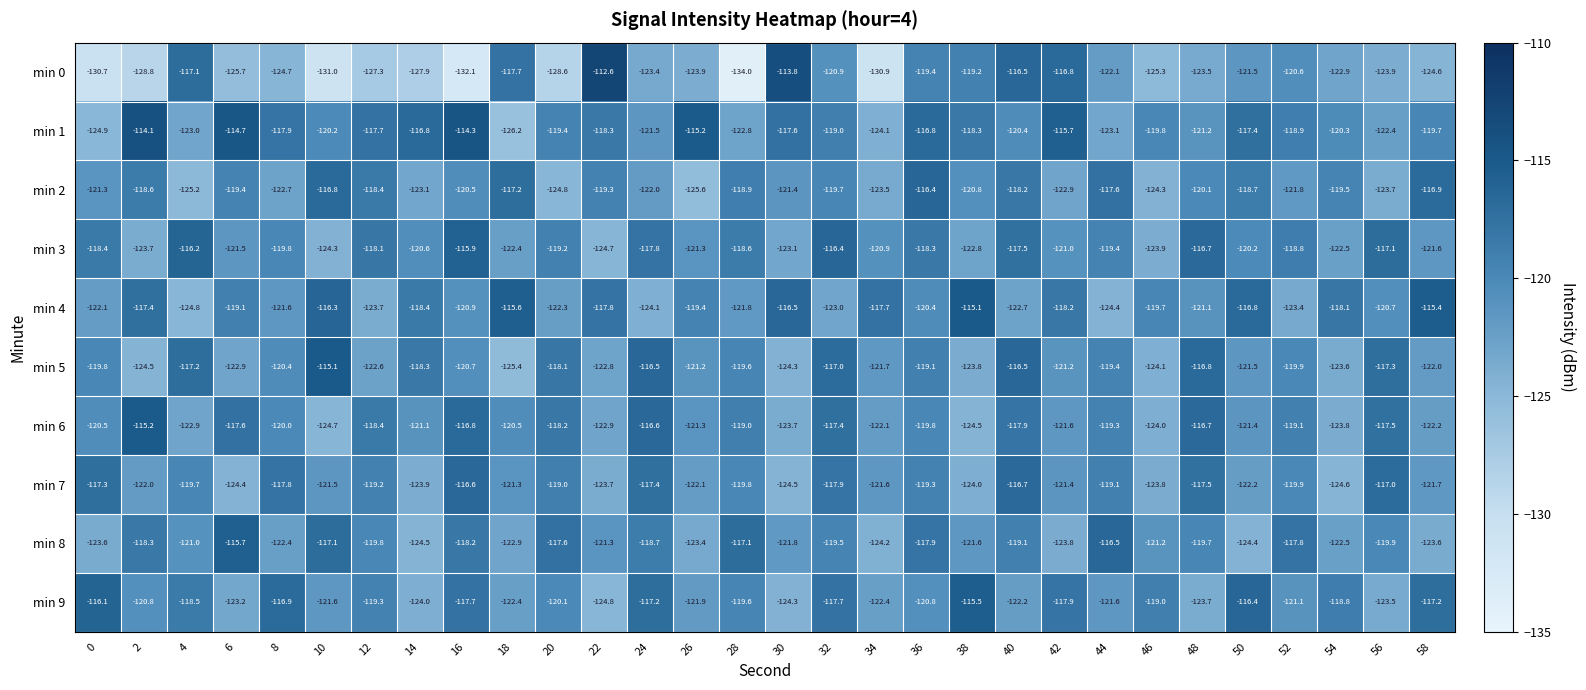

What is the difference between the highest and lowest values at 36?

4.4